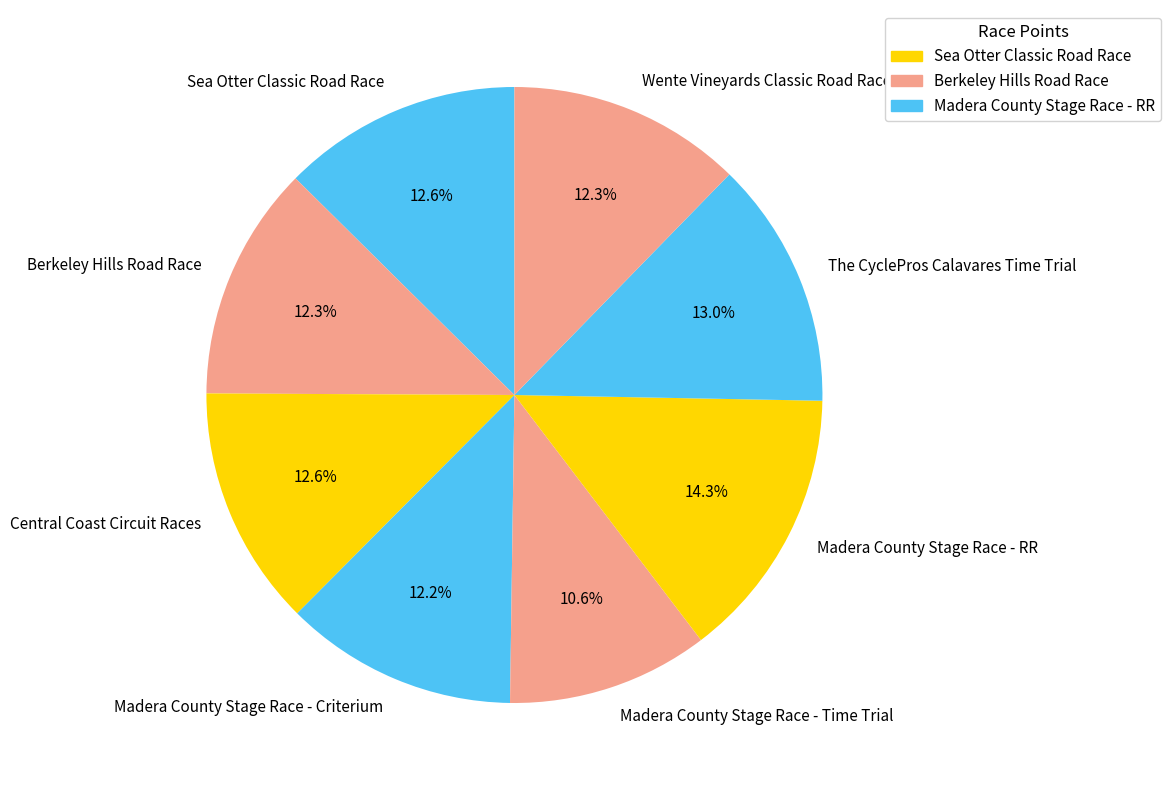

Between Berkeley Hills Road Race and Madera County Stage Race - RR, which is larger?

Madera County Stage Race - RR